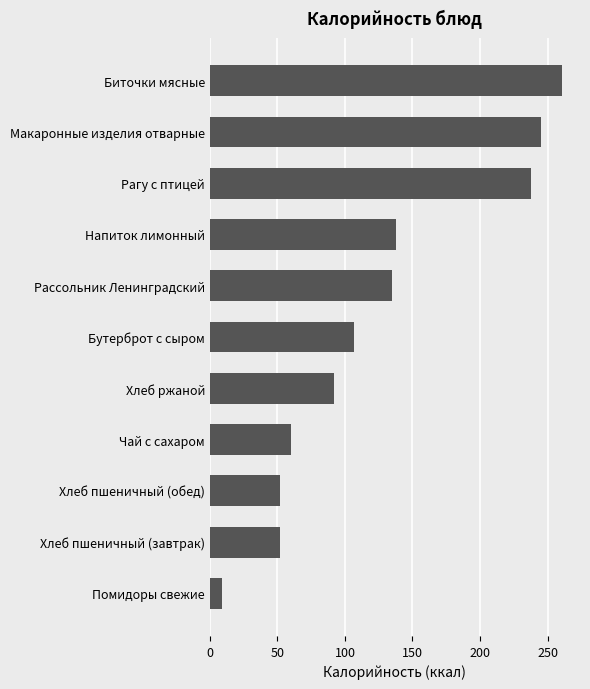

Which category has the lowest value across all series?

Помидоры свежие